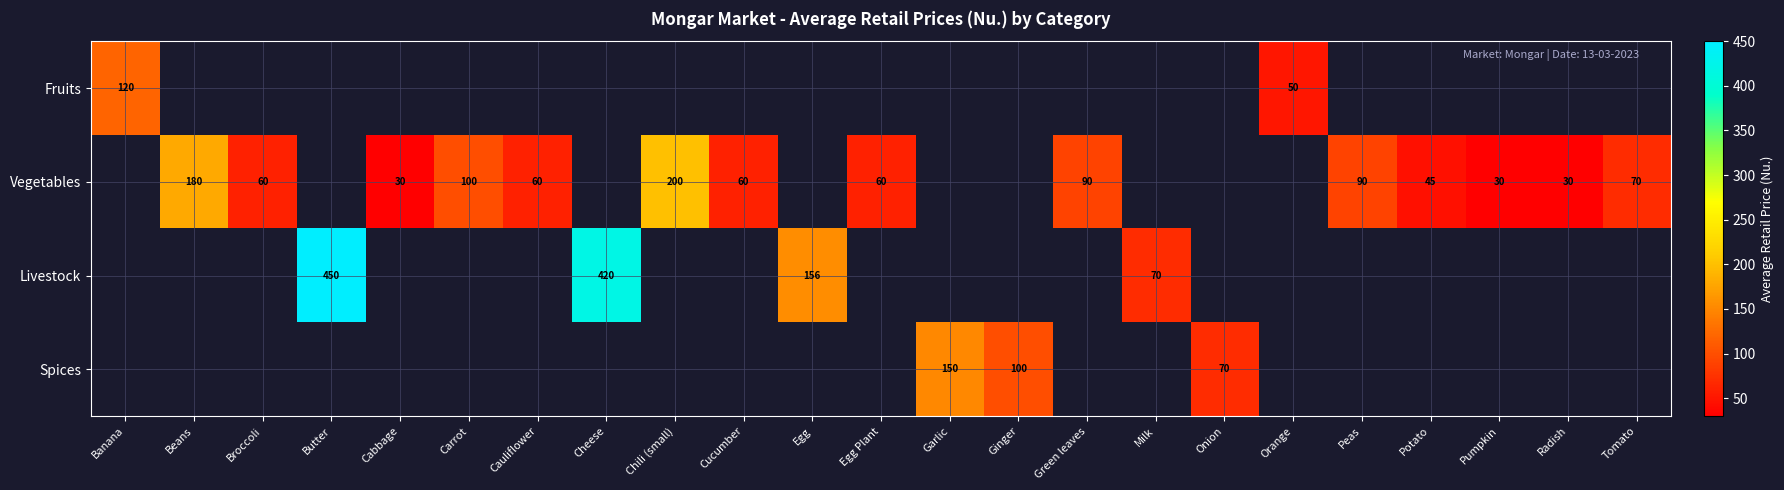

The value of Vegetables at Potato is 31. True or false?

False